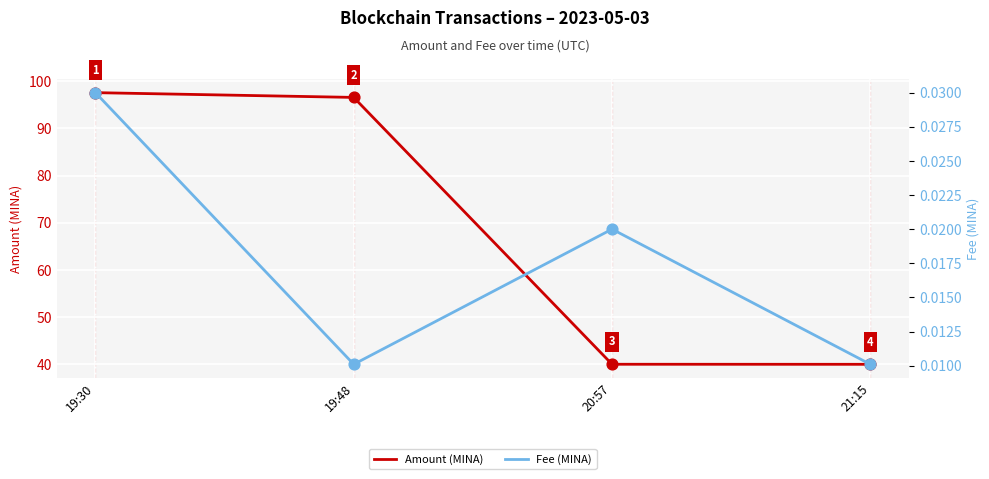

What are all the series names shown in the legend?

Amount (MINA), Fee (MINA)